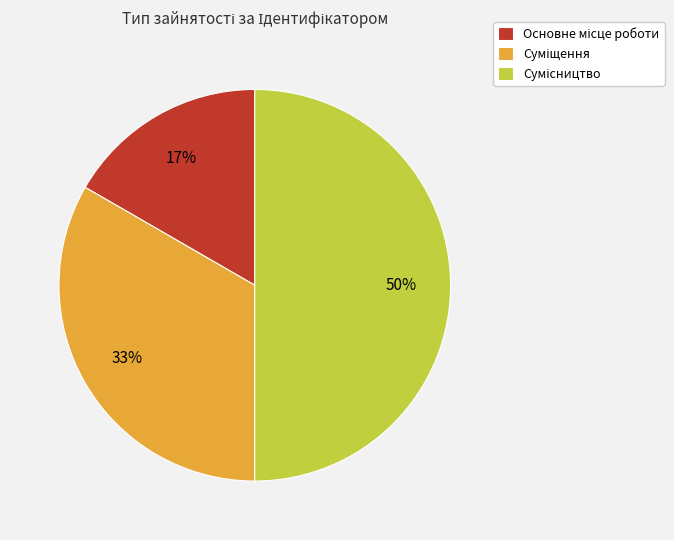

To the nearest percent, what is the average slice percentage?

33%